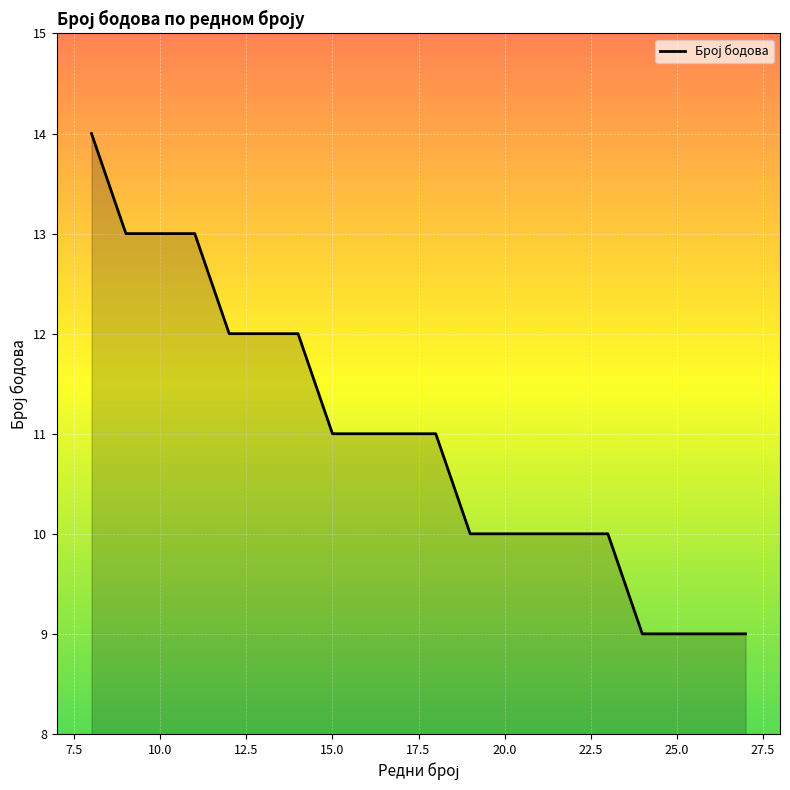

What is the smallest value displayed?

9